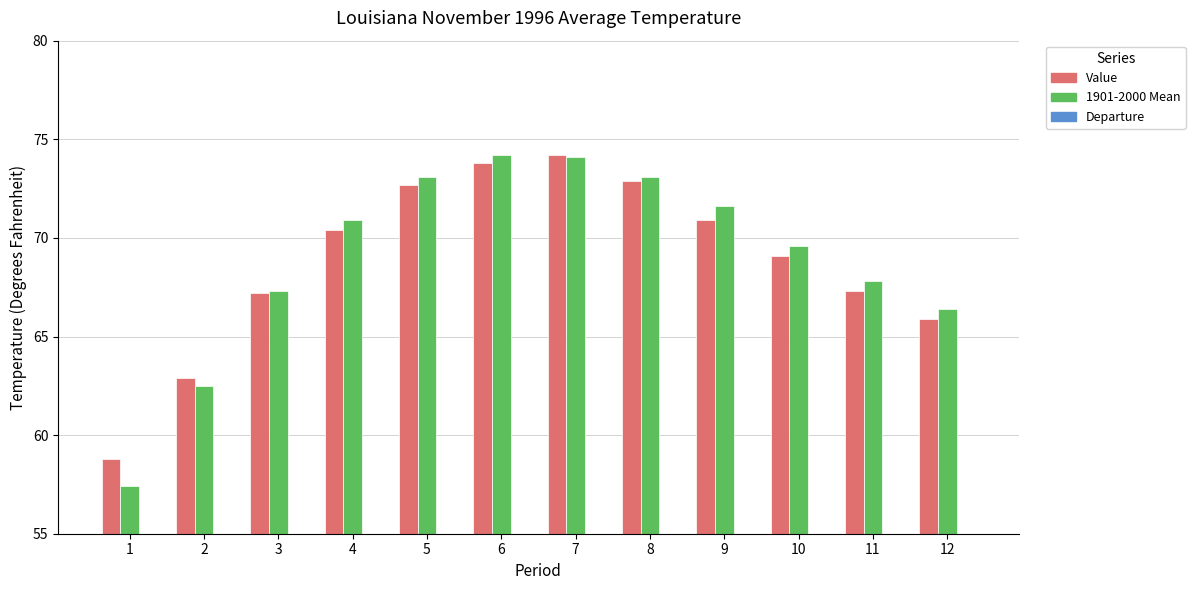

How many bars are there in each group?

3